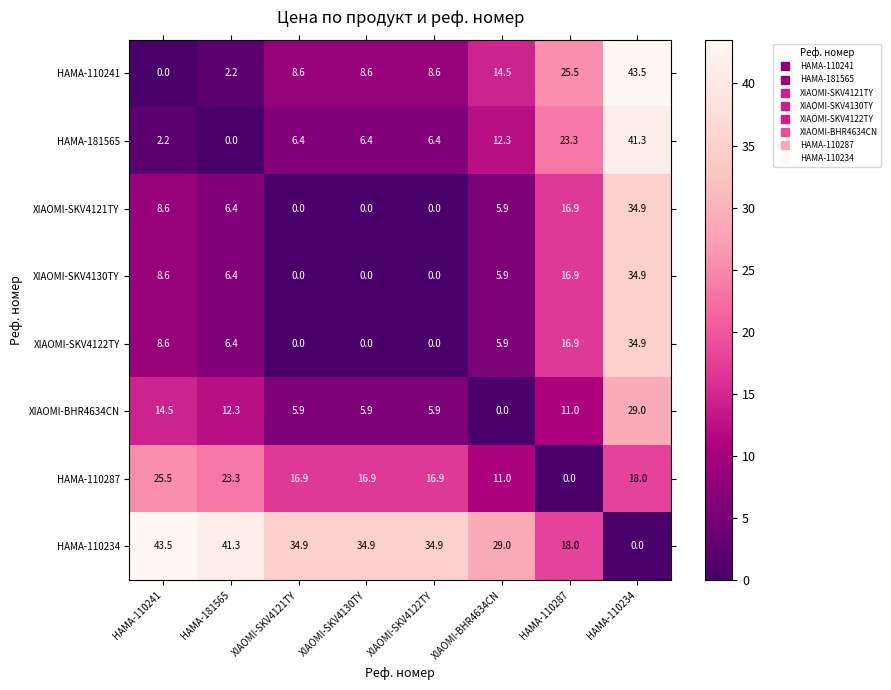

The value of XIAOMI-SKV4121TY at XIAOMI-SKV4130TY is 14.1. True or false?

False